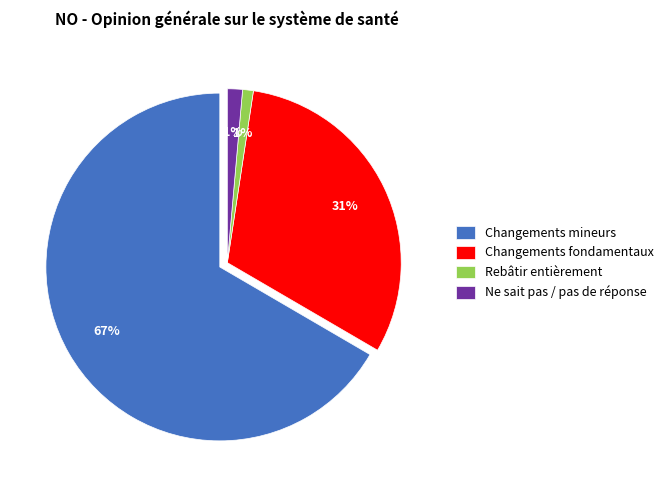

Between Ne sait pas / pas de réponse and Changements mineurs, which is larger?

Changements mineurs